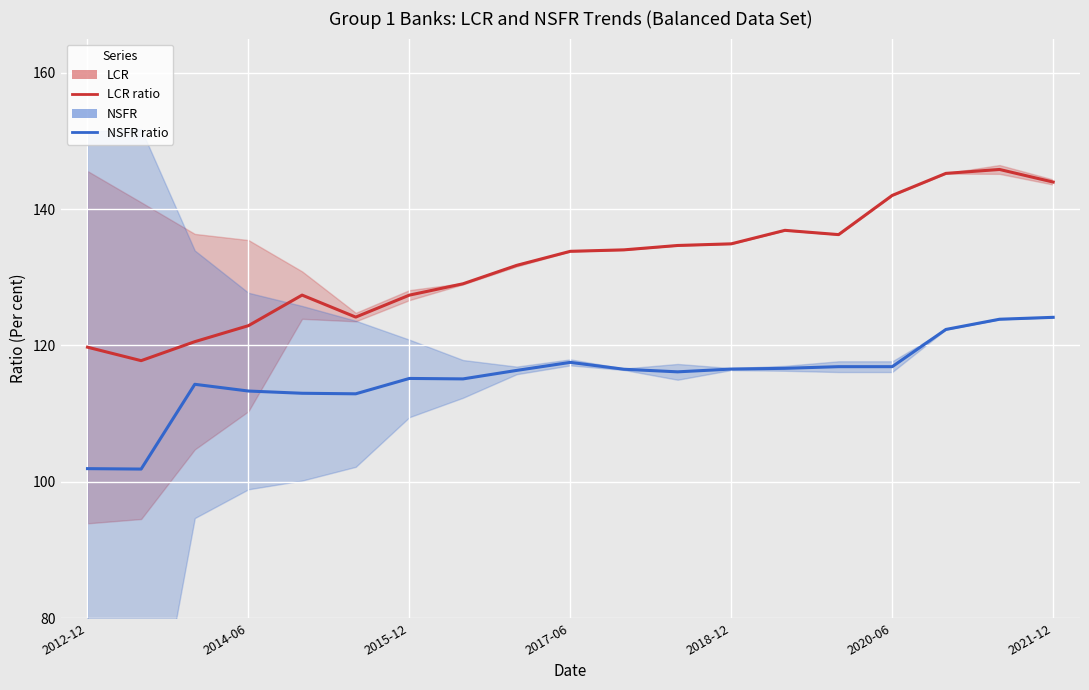

At how many categories does at least one series exceed 105?

19